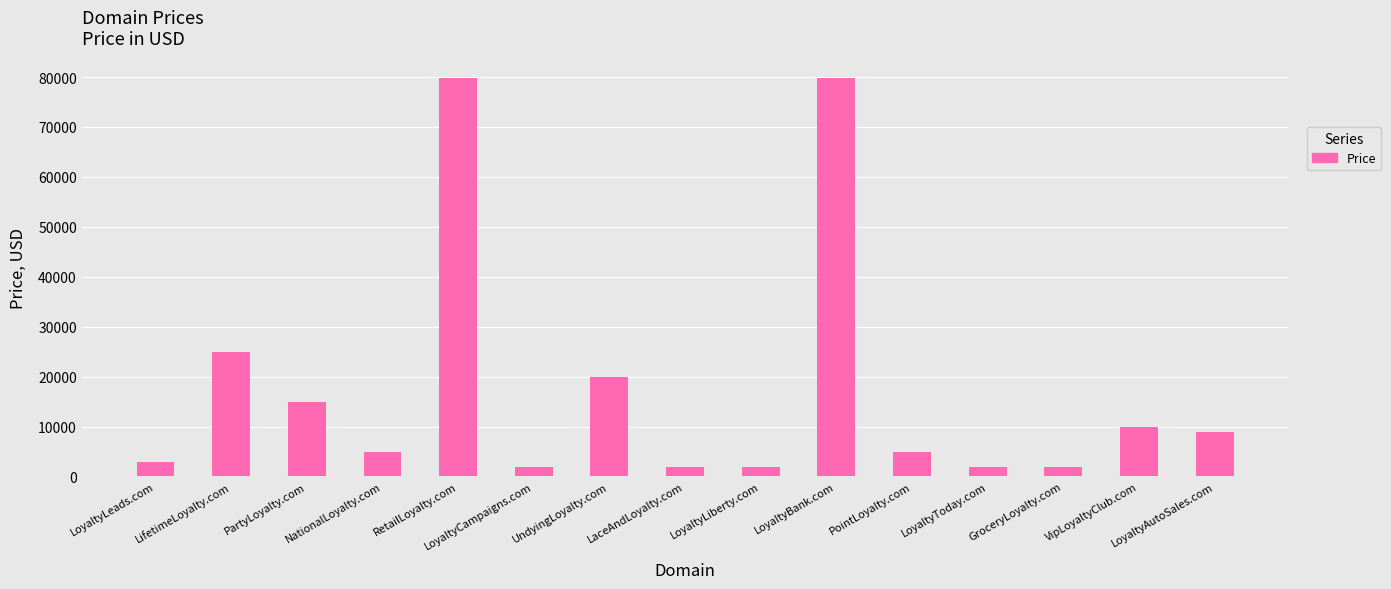

Count the number of categories in the chart.

15